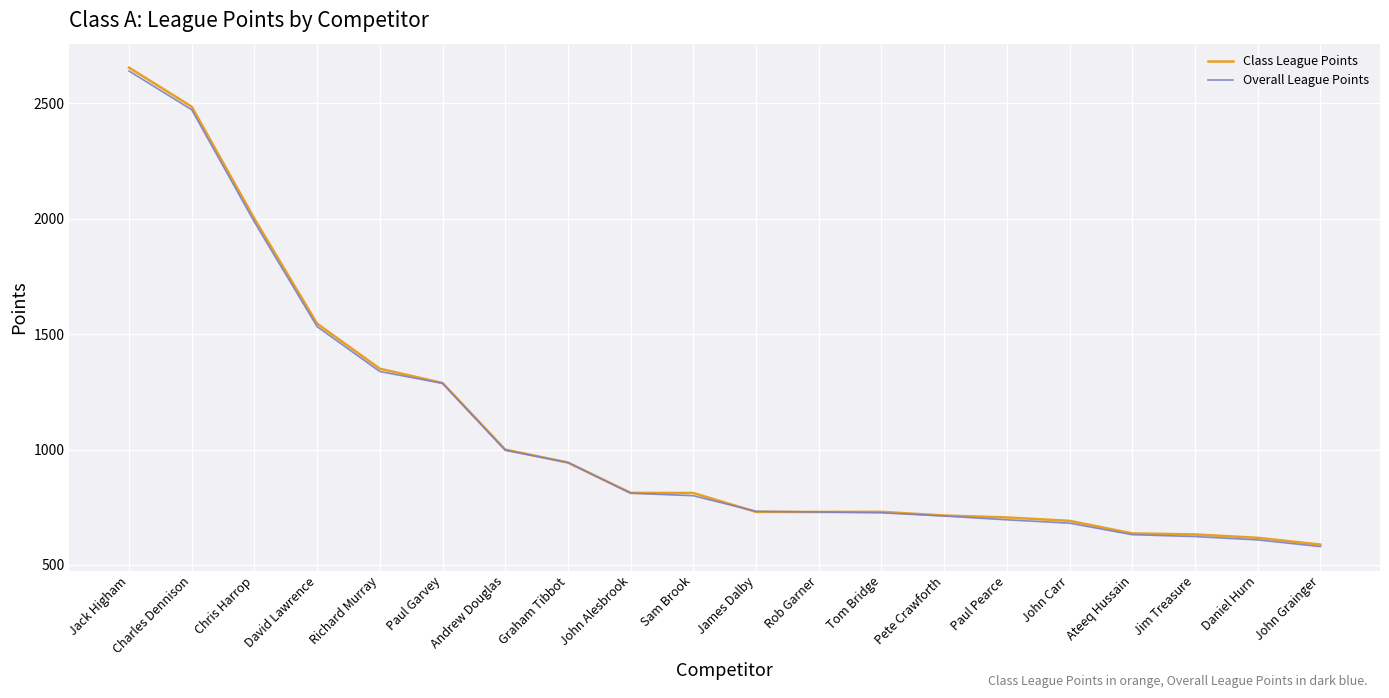

What is the minimum value for Overall League Points?

579.7